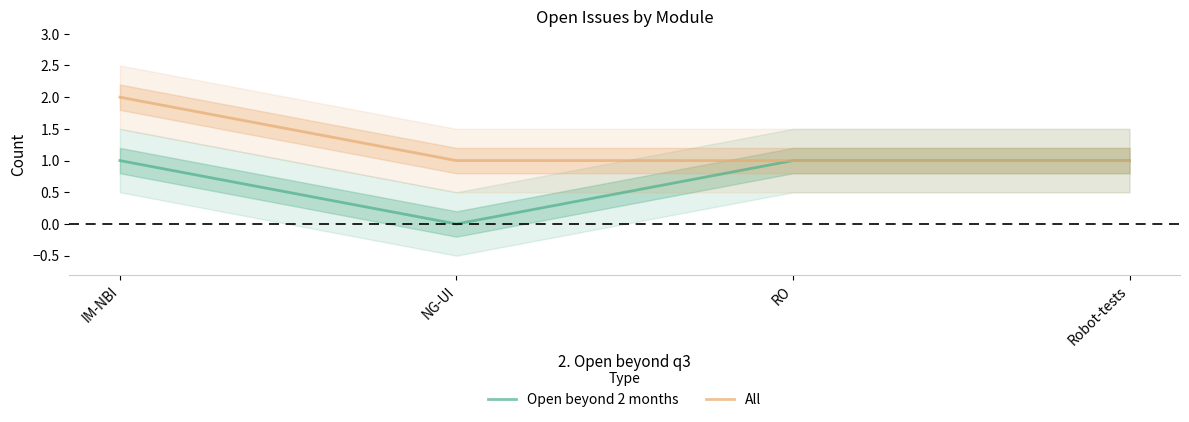

Rank the series by their average value, from lowest to highest.

Open beyond 2 months, All